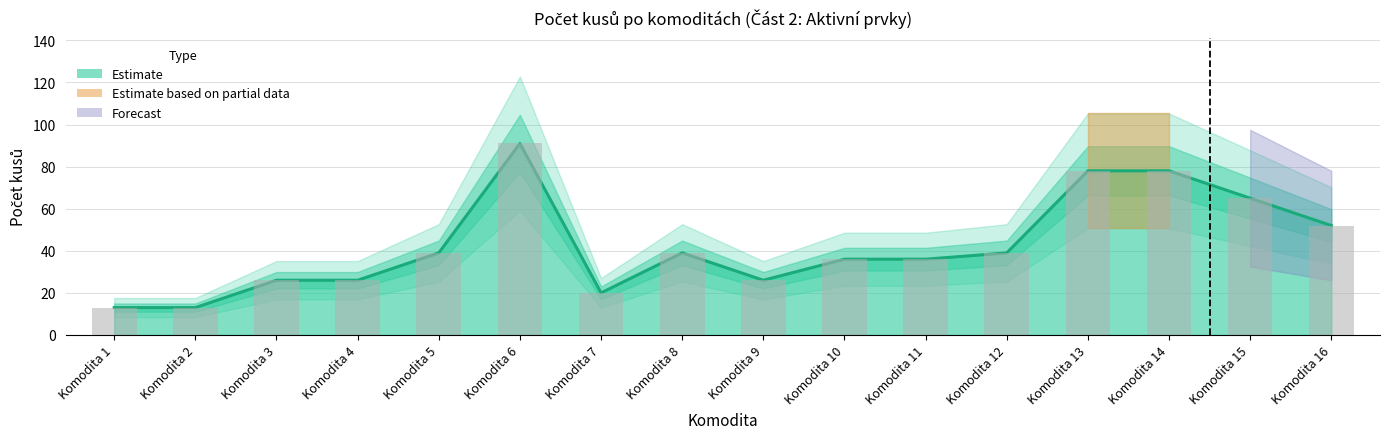

Does the chart contain any negative values?

No